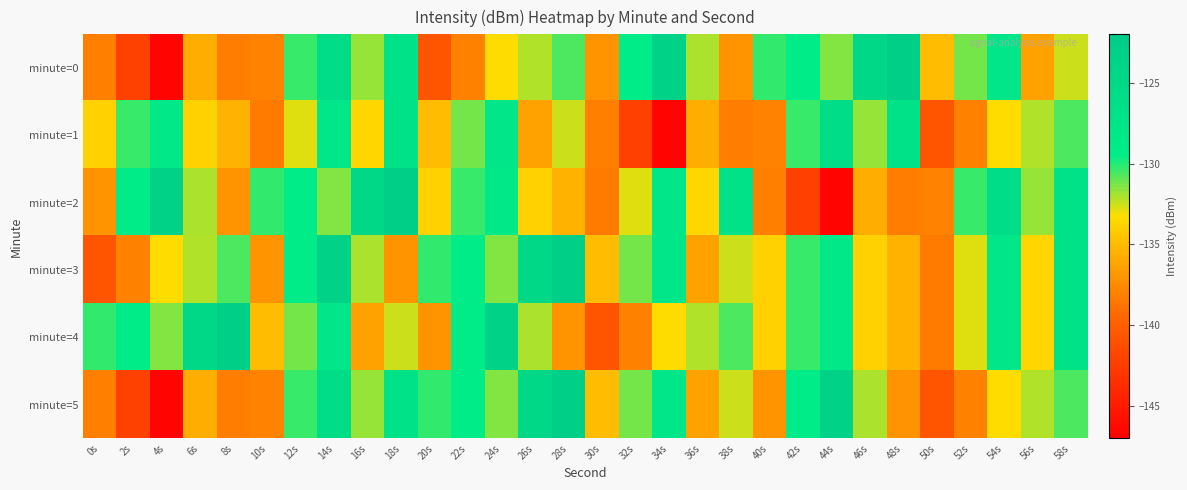

Reading left to right, list all the values displayed in this chart.

minute=0: 0s=-138.2	2s=-142.1	4s=-146.7	6s=-135.7	8s=-138.3	10s=-138.0	12s=-130.3	14s=-125.8	16s=-131.8	18s=-127.0	20s=-140.8	22s=-138.1	24s=-133.3	26s=-132.1	28s=-130.6	30s=-137.0	32s=-129.1	34s=-123.5	36s=-132.0	38s=-137.1	40s=-130.3	42s=-129.2	44s=-131.5	46s=-124.8	48s=-122.7	50s=-135.0	52s=-131.2	54s=-127.8	56s=-136.3	58s=-132.5
minute=1: 0s=-133.8	2s=-130.3	4s=-128.4	6s=-133.9	8s=-135.4	10s=-138.4	12s=-132.7	14s=-127.8	16s=-133.6	18s=-126.9	20s=-135.0	22s=-131.2	24s=-127.8	26s=-136.3	28s=-132.5	30s=-138.2	32s=-142.1	34s=-146.7	36s=-135.7	38s=-138.3	40s=-138.0	42s=-130.3	44s=-125.8	46s=-131.8	48s=-127.0	50s=-140.8	52s=-138.1	54s=-133.3	56s=-132.1	58s=-130.6
minute=2: 0s=-137.0	2s=-129.1	4s=-123.5	6s=-132.0	8s=-137.1	10s=-130.3	12s=-129.2	14s=-131.5	16s=-124.8	18s=-122.7	20s=-133.8	22s=-130.3	24s=-128.4	26s=-133.9	28s=-135.4	30s=-138.4	32s=-132.7	34s=-127.8	36s=-133.6	38s=-126.9	40s=-138.2	42s=-142.1	44s=-146.7	46s=-135.7	48s=-138.3	50s=-138.0	52s=-130.3	54s=-125.8	56s=-131.8	58s=-127.0
minute=3: 0s=-140.8	2s=-138.1	4s=-133.3	6s=-132.1	8s=-130.6	10s=-137.0	12s=-129.1	14s=-123.5	16s=-132.0	18s=-137.1	20s=-130.3	22s=-129.2	24s=-131.5	26s=-124.8	28s=-122.7	30s=-135.0	32s=-131.2	34s=-127.8	36s=-136.3	38s=-132.5	40s=-133.8	42s=-130.3	44s=-128.4	46s=-133.9	48s=-135.4	50s=-138.4	52s=-132.7	54s=-127.8	56s=-133.6	58s=-126.9
minute=4: 0s=-130.3	2s=-129.2	4s=-131.5	6s=-124.8	8s=-122.7	10s=-135.0	12s=-131.2	14s=-127.8	16s=-136.3	18s=-132.5	20s=-137.0	22s=-129.1	24s=-123.5	26s=-132.0	28s=-137.1	30s=-140.8	32s=-138.1	34s=-133.3	36s=-132.1	38s=-130.6	40s=-133.8	42s=-130.3	44s=-128.4	46s=-133.9	48s=-135.4	50s=-138.4	52s=-132.7	54s=-127.8	56s=-133.6	58s=-126.9
minute=5: 0s=-138.2	2s=-142.1	4s=-146.7	6s=-135.7	8s=-138.3	10s=-138.0	12s=-130.3	14s=-125.8	16s=-131.8	18s=-127.0	20s=-130.3	22s=-129.2	24s=-131.5	26s=-124.8	28s=-122.7	30s=-135.0	32s=-131.2	34s=-127.8	36s=-136.3	38s=-132.5	40s=-137.0	42s=-129.1	44s=-123.5	46s=-132.0	48s=-137.1	50s=-140.8	52s=-138.1	54s=-133.3	56s=-132.1	58s=-130.6